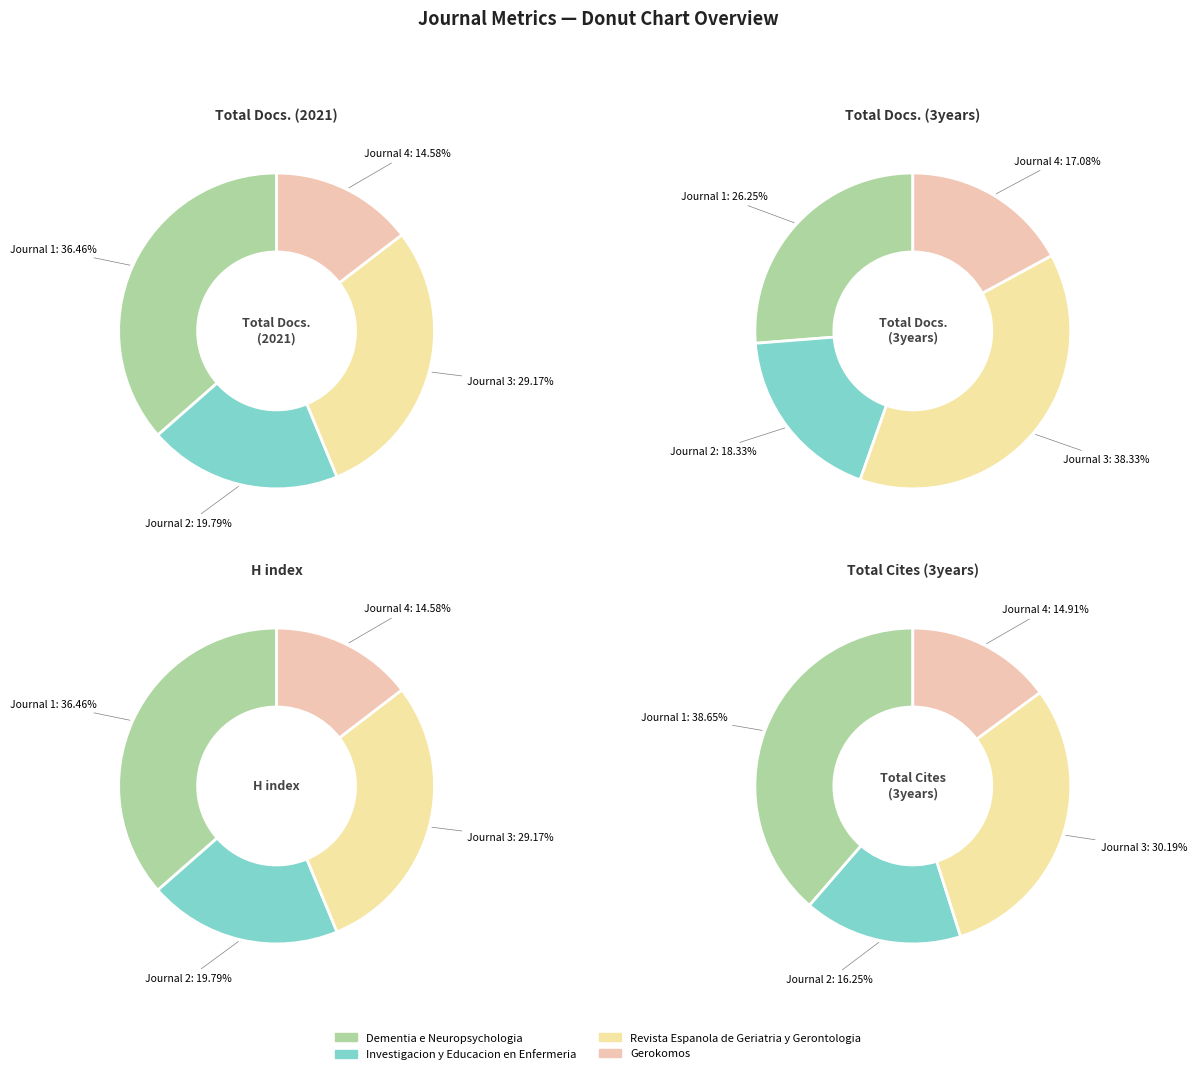

Which category has the smallest portion of the pie?

Gerokomos